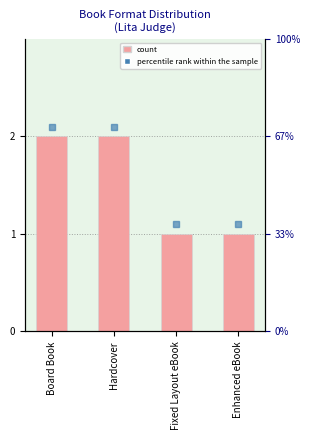

List the labels in order of value, largest first.

Board Book, Hardcover, Fixed Layout eBook, Enhanced eBook